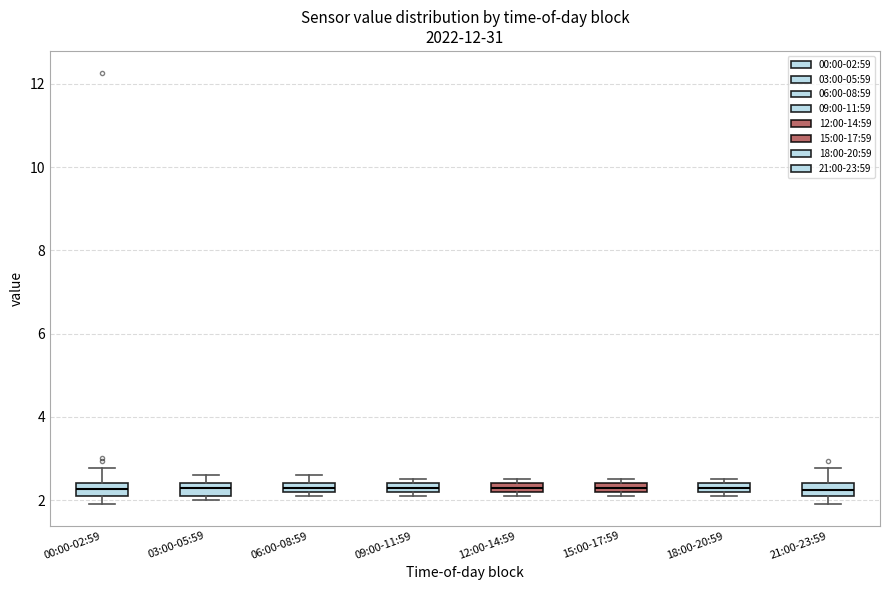

Where is the upper edge of the box for 15:00-17:59 on the y-axis? The values are not printed on the chart, so give them approximately, as read against the axis.

2.4